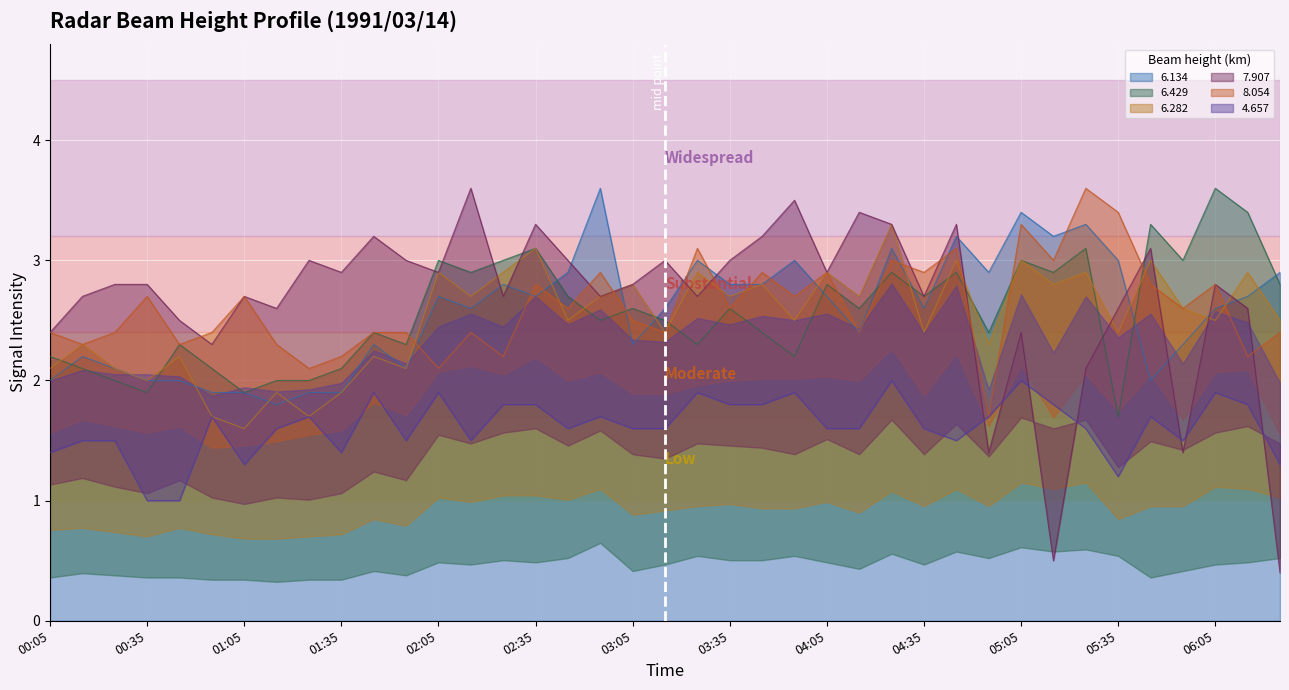

Which series has the largest total across all categories?

7.907